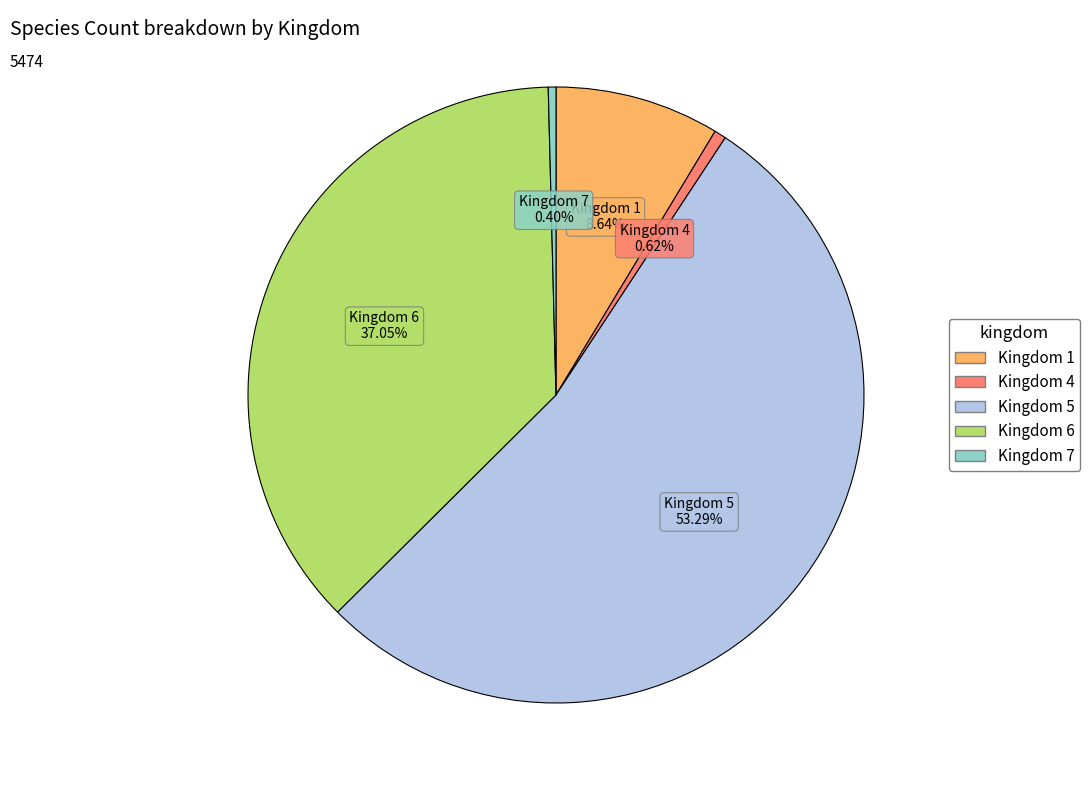

Is there any slice that represents more than half of the pie?

Yes